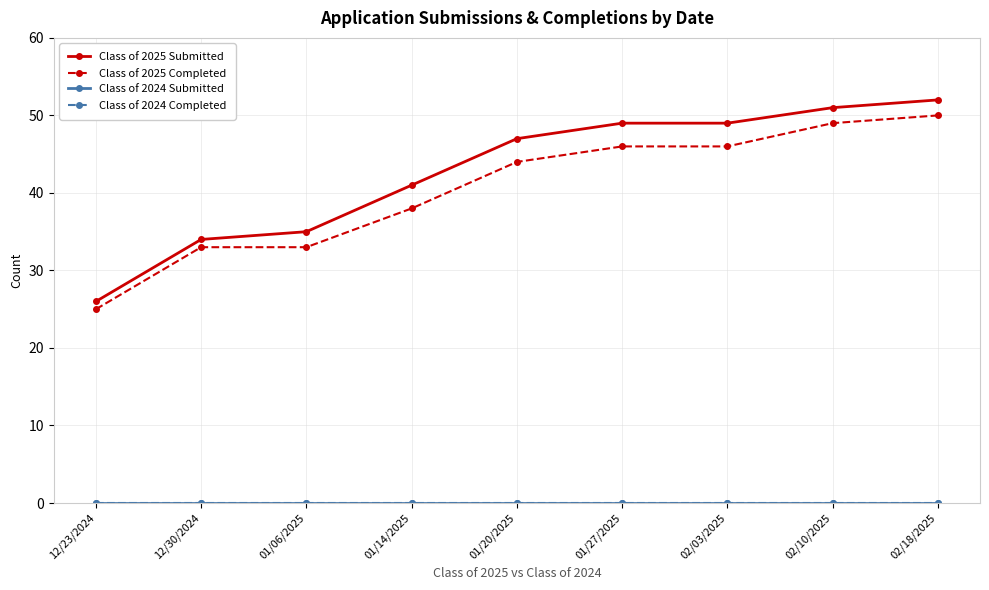

Is the value of Class of 2025 Completed at 01/06/2025 greater than the value of Class of 2025 Submitted at 02/18/2025?

No